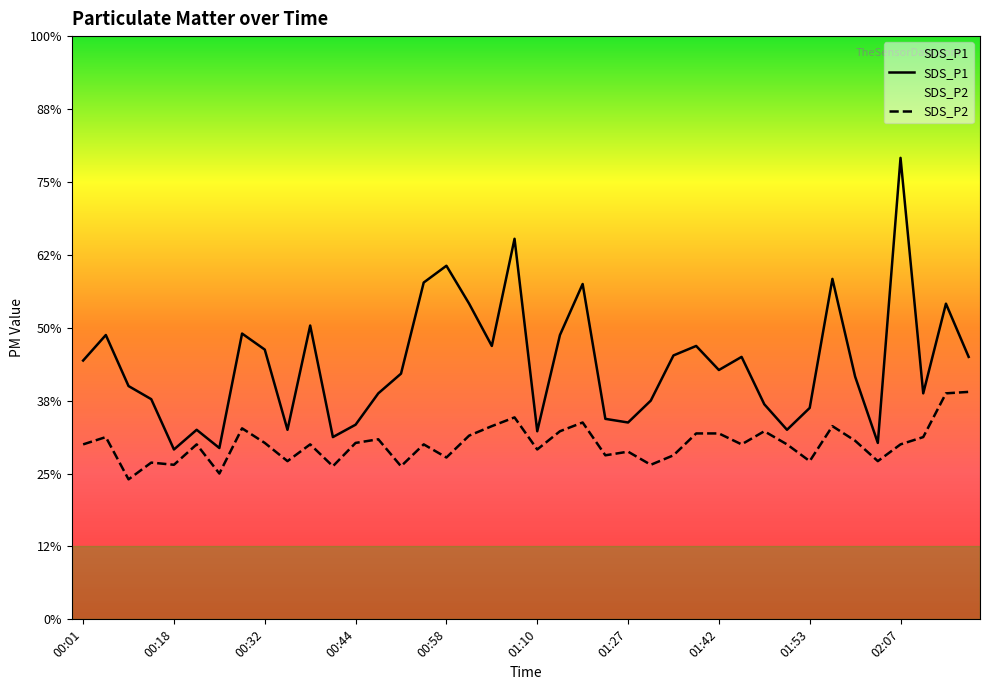

True or false: SDS_P2 has more than 0 interior local peaks.

True